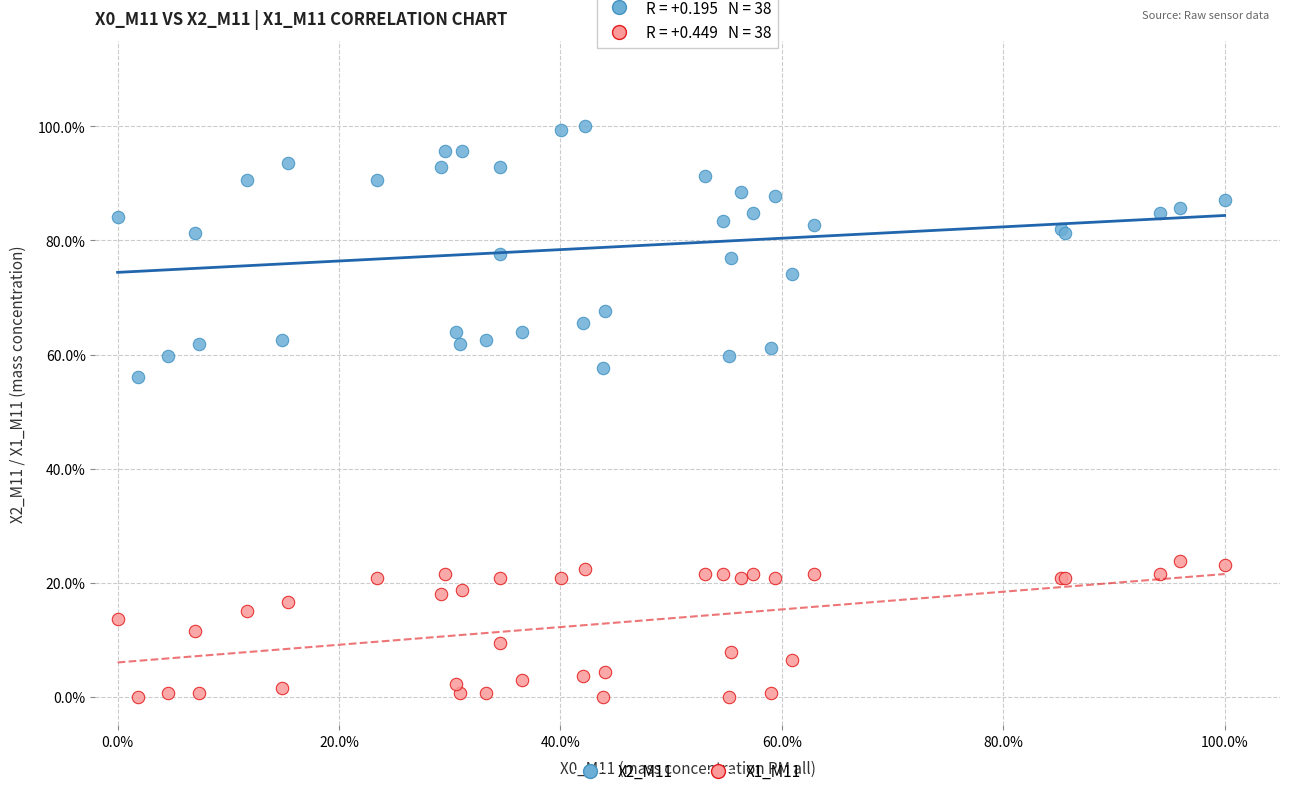

Which series has the widest spread of Y values?

X2_M11